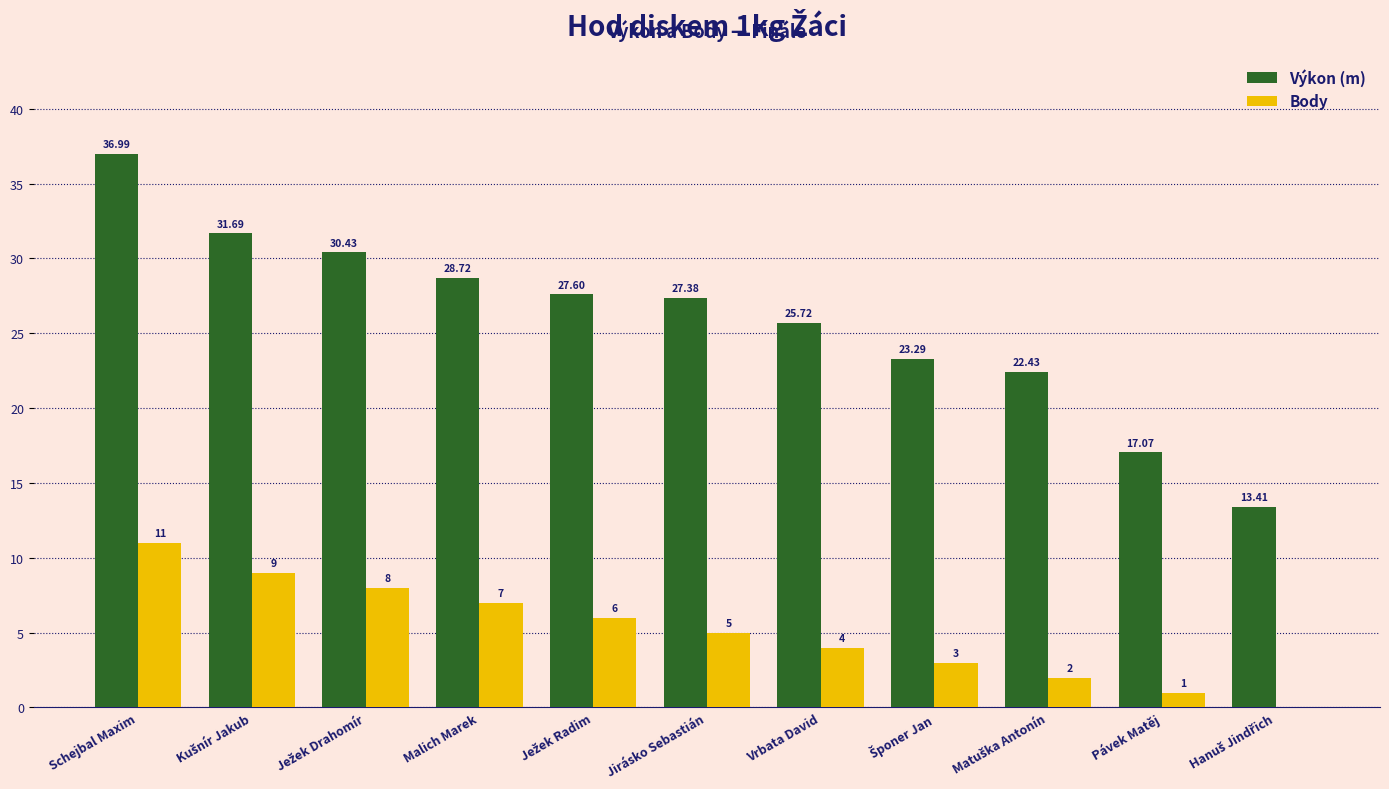

What is the sum of all Výkon (m) values?

284.7